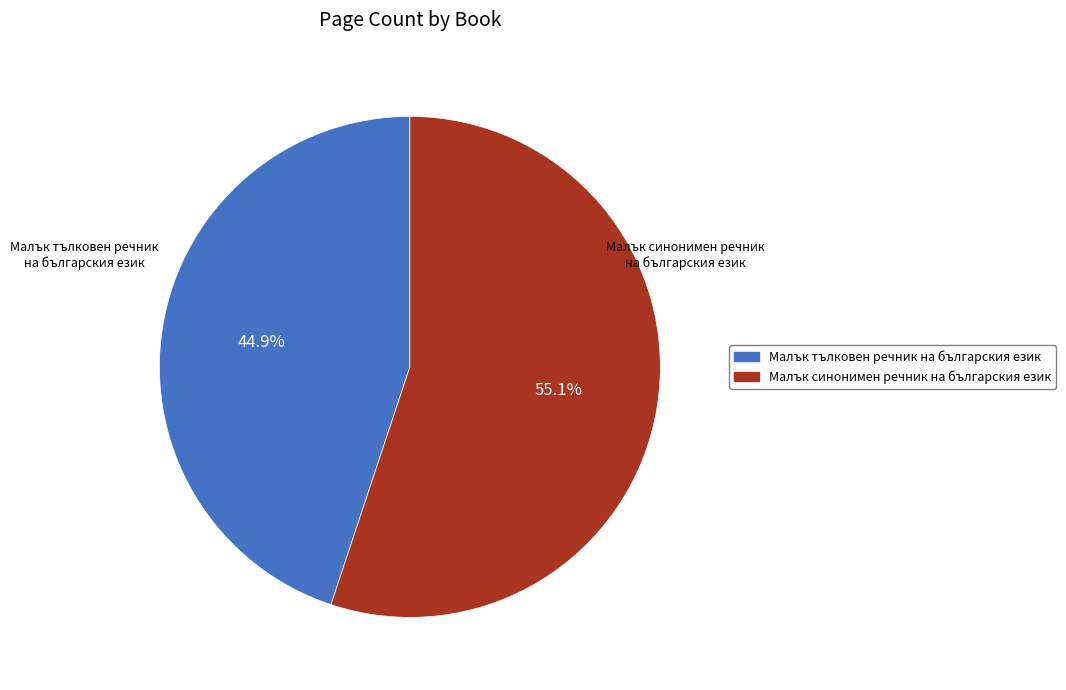

To the nearest percent, what is the difference between the largest and smallest slice percentages?

10%